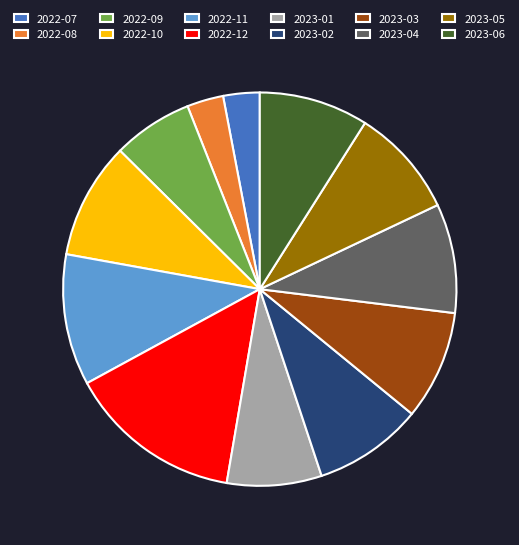

Which has a higher value, 2022-09 or 2022-10?

2022-10